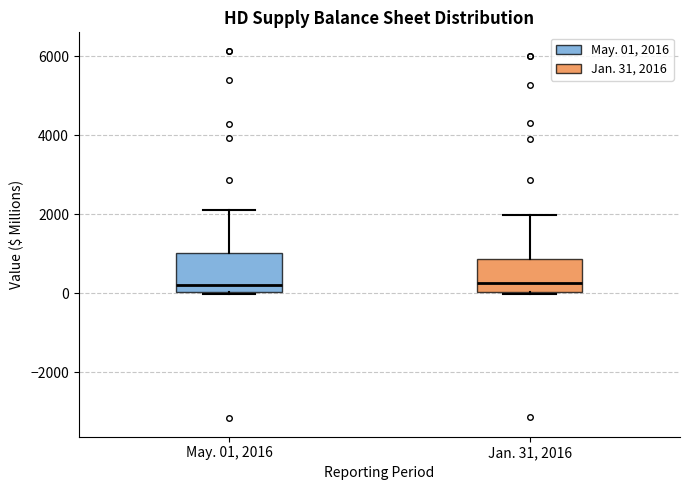

Where is the lower edge of the box for May. 01, 2016 on the y-axis? The values are not printed on the chart, so give them approximately, as read against the axis.

0